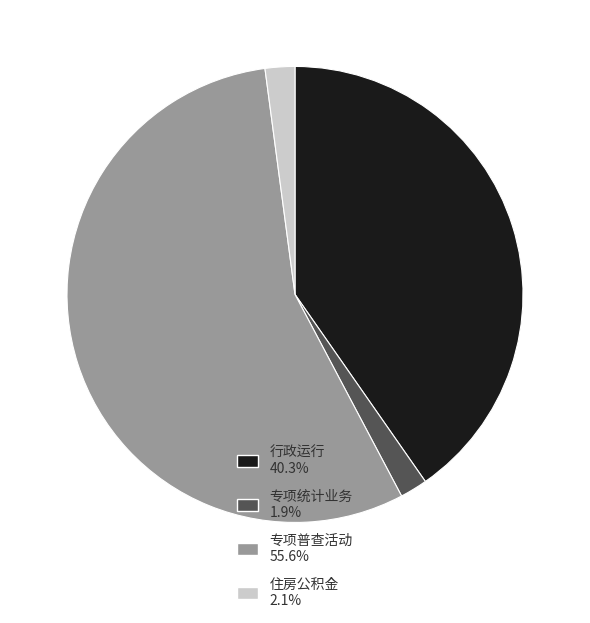

Is the sum of 专项统计业务 1.9% and 行政运行 40.3% greater than half?

No